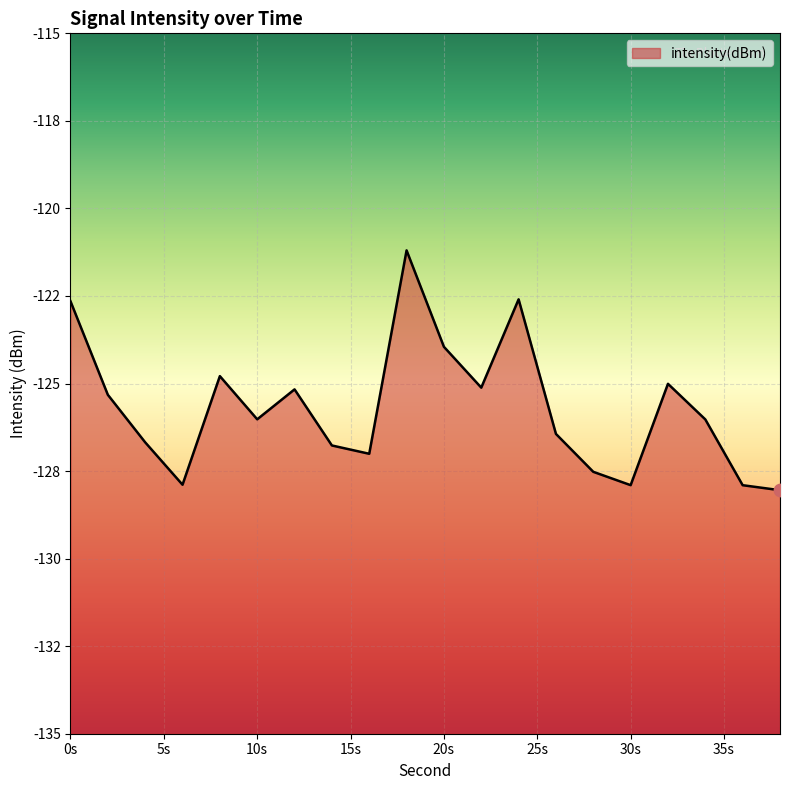

What is the change in value from 6 to 38?

-0.2